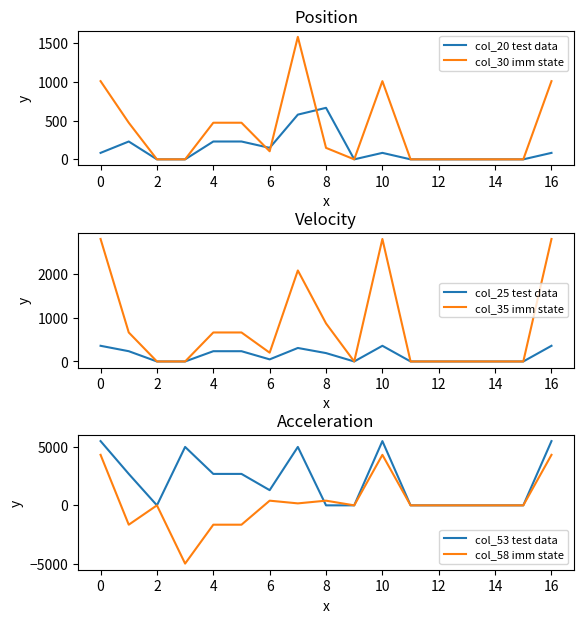

Where is col_30 imm state nearest to the value 789?

−2